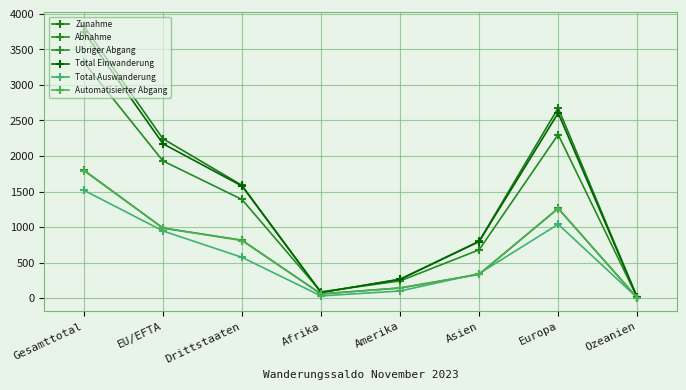

At which label does Total Einwanderung reach its peak?

Gesamttotal